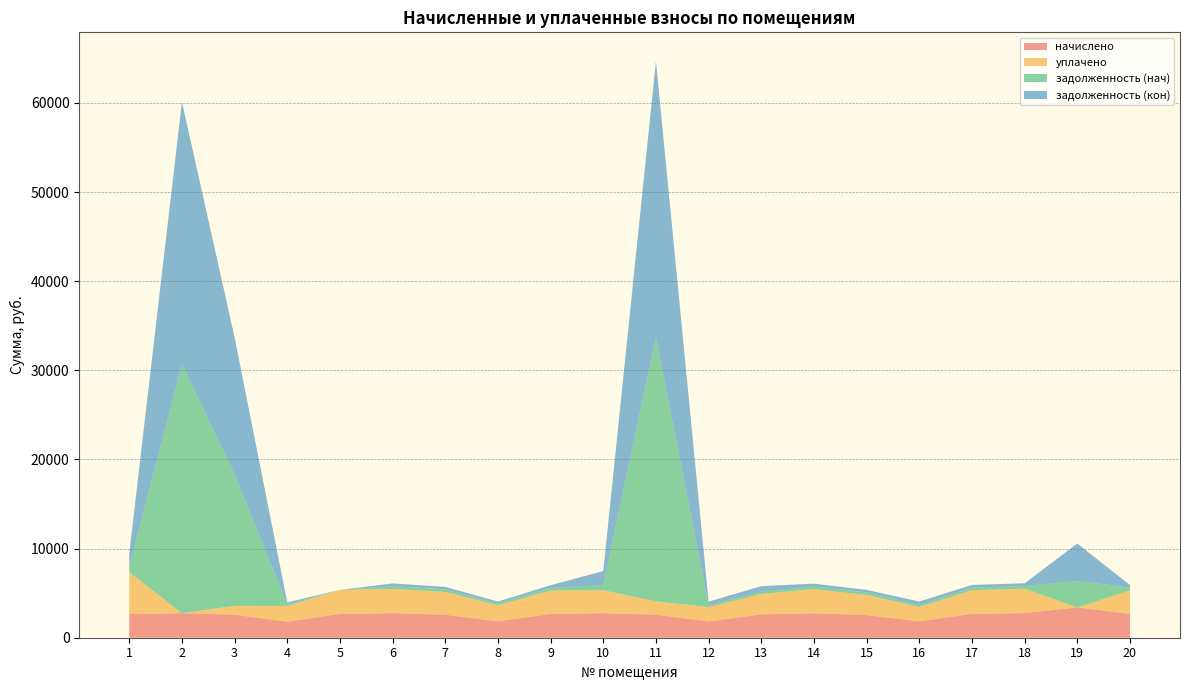

Reading left to right, list all the values displayed in this chart.

начислено: 1=2655.4	2=2756.8	3=2583.7	4=1796.0	5=2667.2	6=2756.8	7=2583.7	8=1837.8	9=2667.2	10=2750.8	11=2583.7	12=1831.9	13=2619.5	14=2744.8	15=2542.0	16=1837.8	17=2679.2	18=2762.7	19=3401.2	20=2673.2
уплачено: 1=4688.4	2=0.0	3=990.2	4=1772.6	5=2700.0	6=2720.8	7=2549.1	8=1813.8	9=2632.4	10=2571.0	11=1500.0	12=1604.4	13=2294.2	14=2708.9	15=2259.5	16=1609.8	17=2644.2	18=2726.6	19=0.0	20=2639.2
задолженность (нач): 1=600.7	2=27935.2	3=14739.3	4=199.6	5=0.0	6=306.3	7=286.2	8=204.2	9=296.4	10=611.7	11=29592.5	12=203.5	13=291.1	14=305.0	15=282.4	16=203.3	17=297.7	18=307.0	19=2981.6	20=297.0
задолженность (кон): 1=1497.4	2=29428.0	3=15382.4	4=199.6	5=0.0	6=306.3	7=287.1	8=204.2	9=296.4	10=1540.6	11=31015.3	12=407.8	13=582.1	14=305.0	15=282.4	16=408.2	17=297.7	18=310.7	19=4186.4	20=297.0